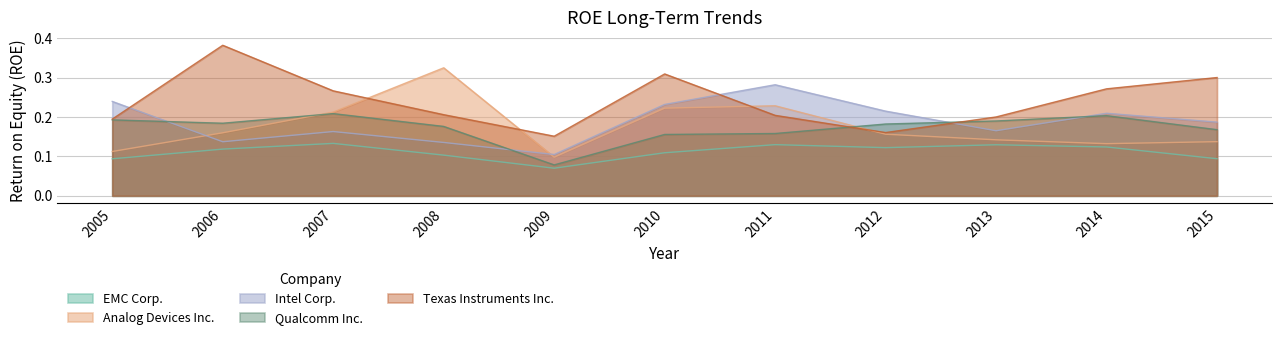

True or false: EMC Corp. and Intel Corp. cross at least once.

False